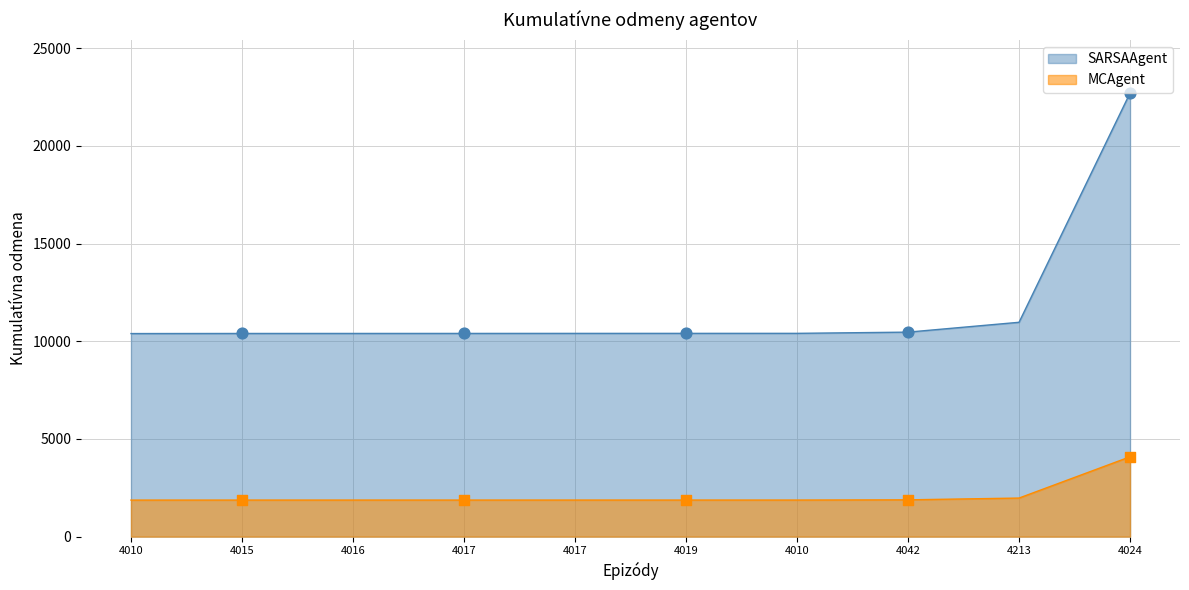

Which has a higher value, 4019 or 4015?

4019